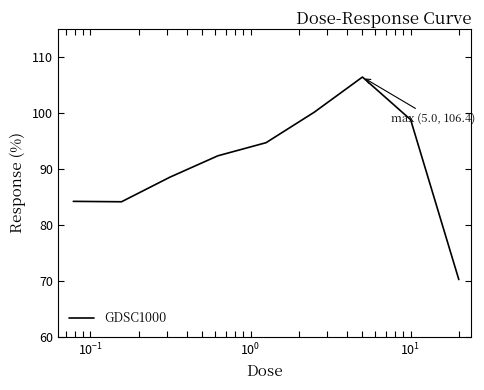

How many values are below 92?

4